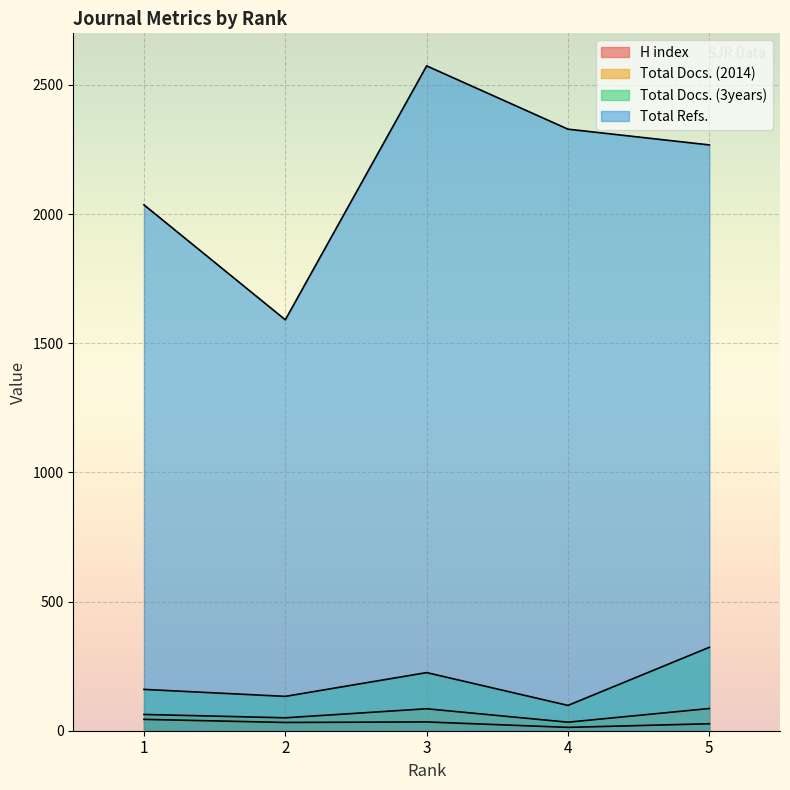

Which series has the largest total across all categories?

Total Refs.